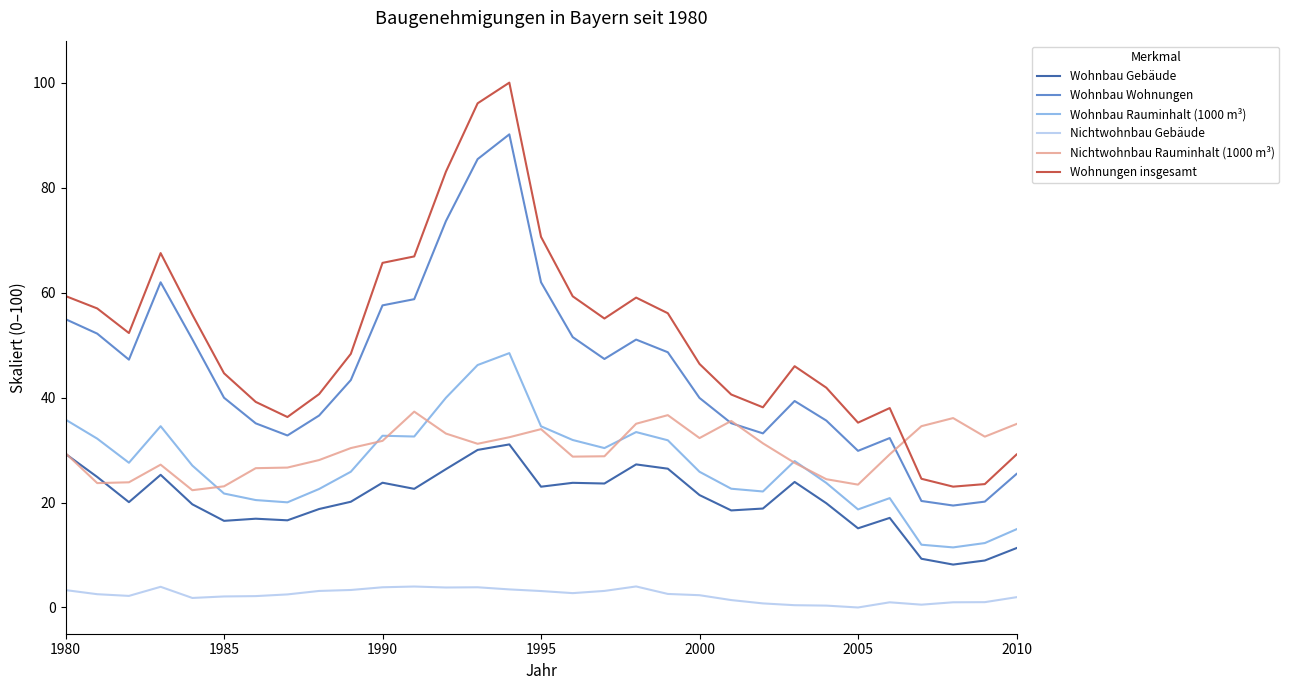

List the series in order of their peak value, lowest first.

Nichtwohnbau Gebäude, Wohnbau Gebäude, Nichtwohnbau Rauminhalt (1000 m³), Wohnbau Rauminhalt (1000 m³), Wohnbau Wohnungen, Wohnungen insgesamt